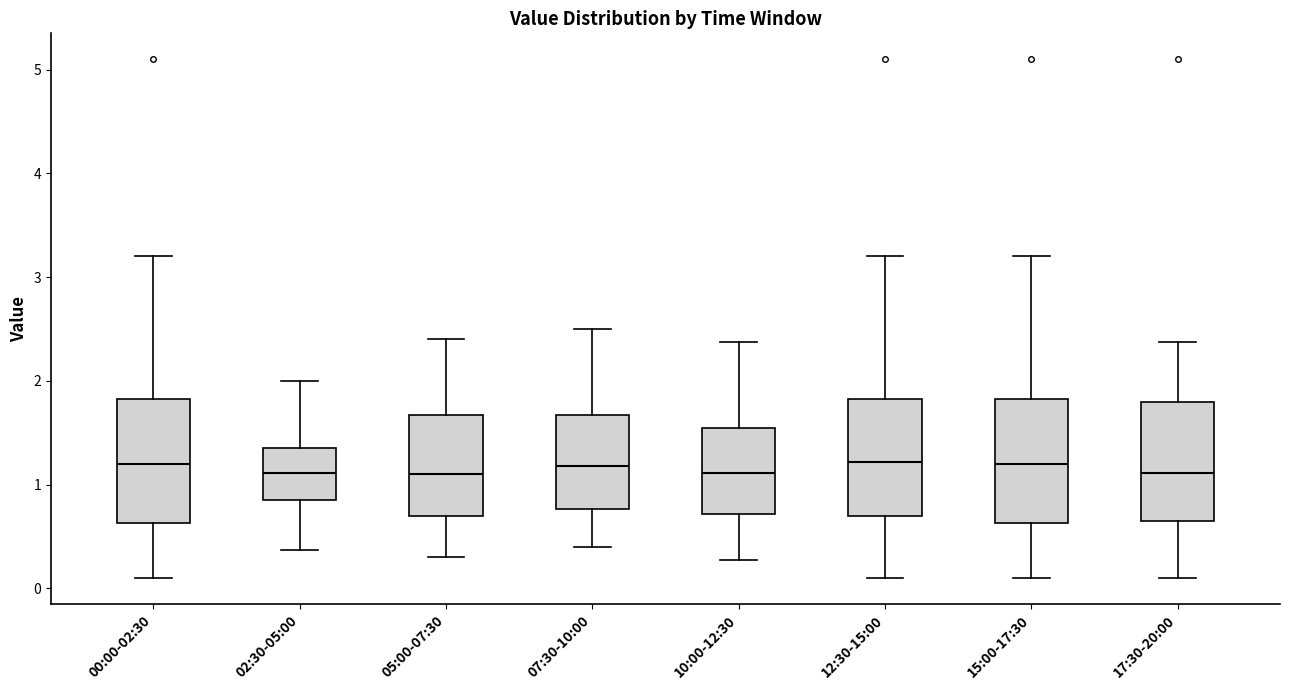

Where does the upper whisker of the box for 07:30-10:00 end on the y-axis? The values are not printed on the chart, so give them approximately, as read against the axis.

2.5